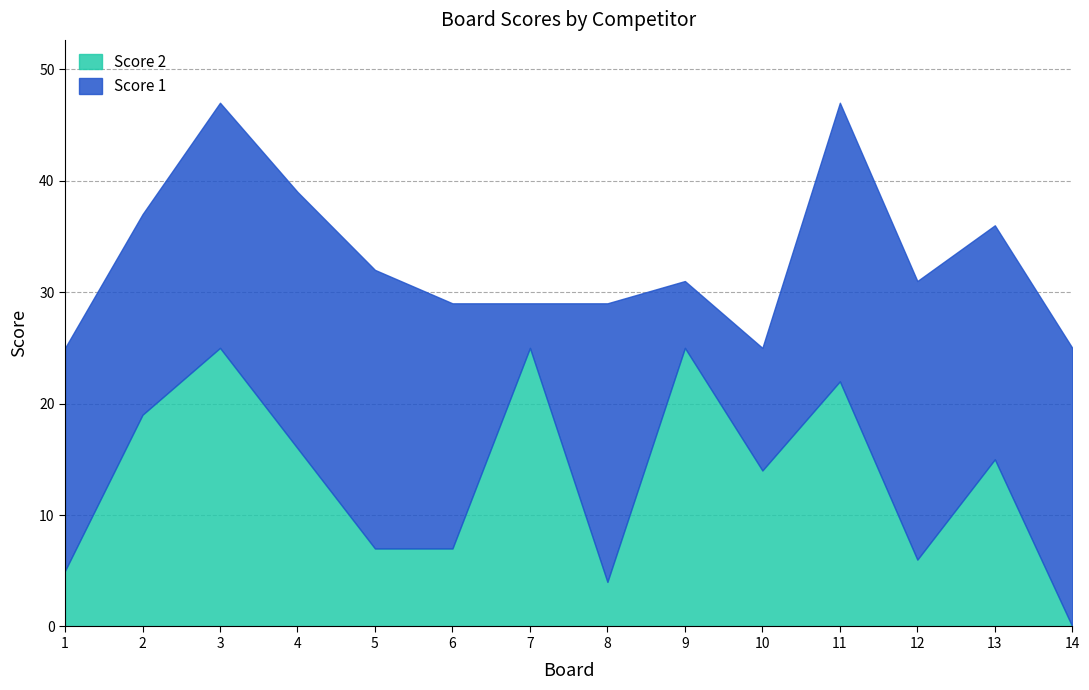

What is the average value of the Score 1 series?

19